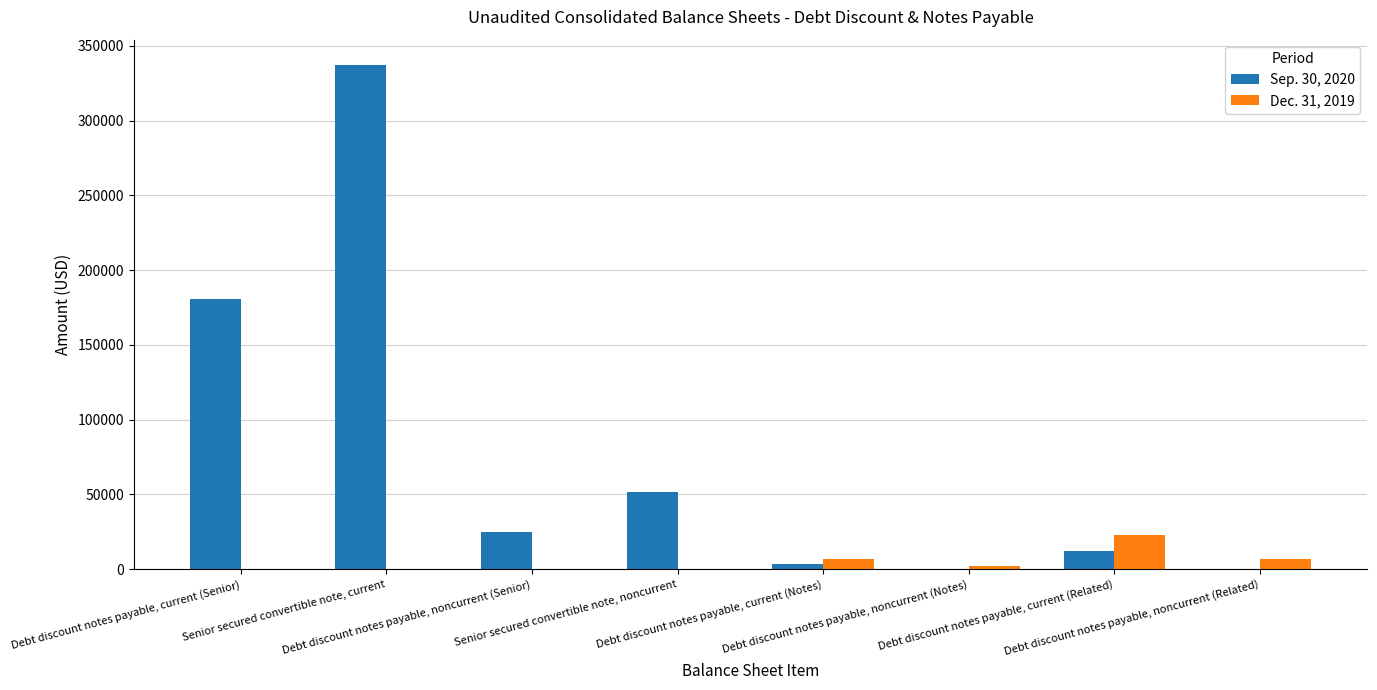

Which series has the largest total across all categories?

Sep. 30, 2020